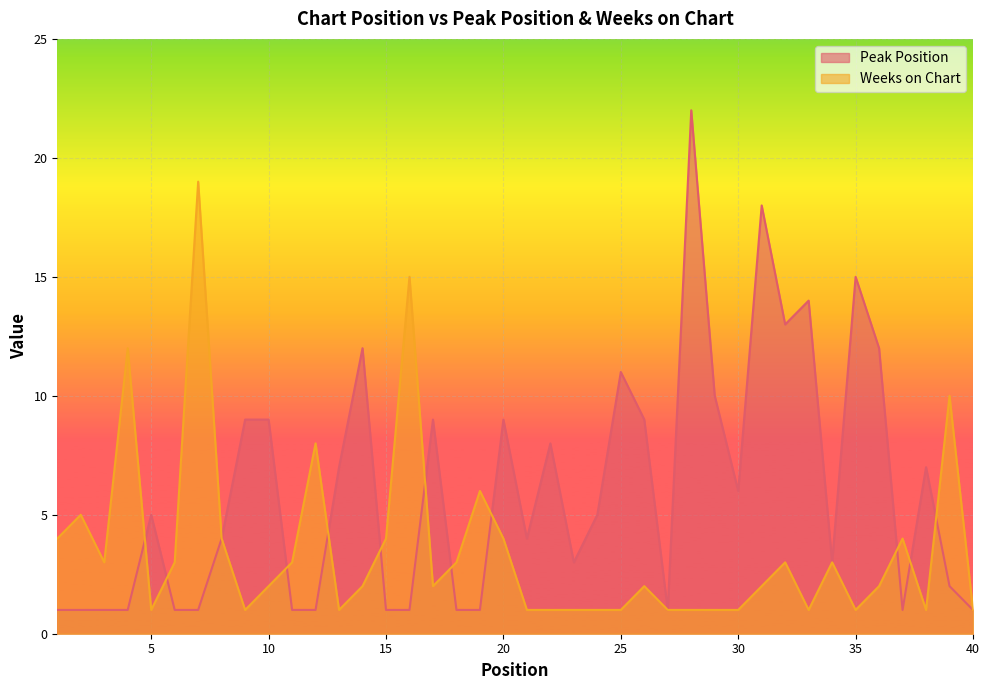

Where is the first local maximum for Weeks on Chart?

2